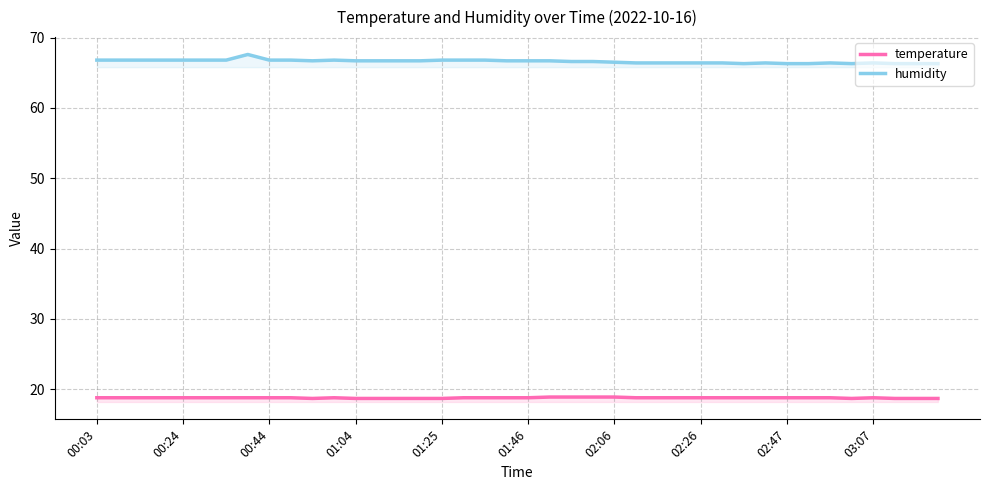

What is the label of the 14th point from the right?

26